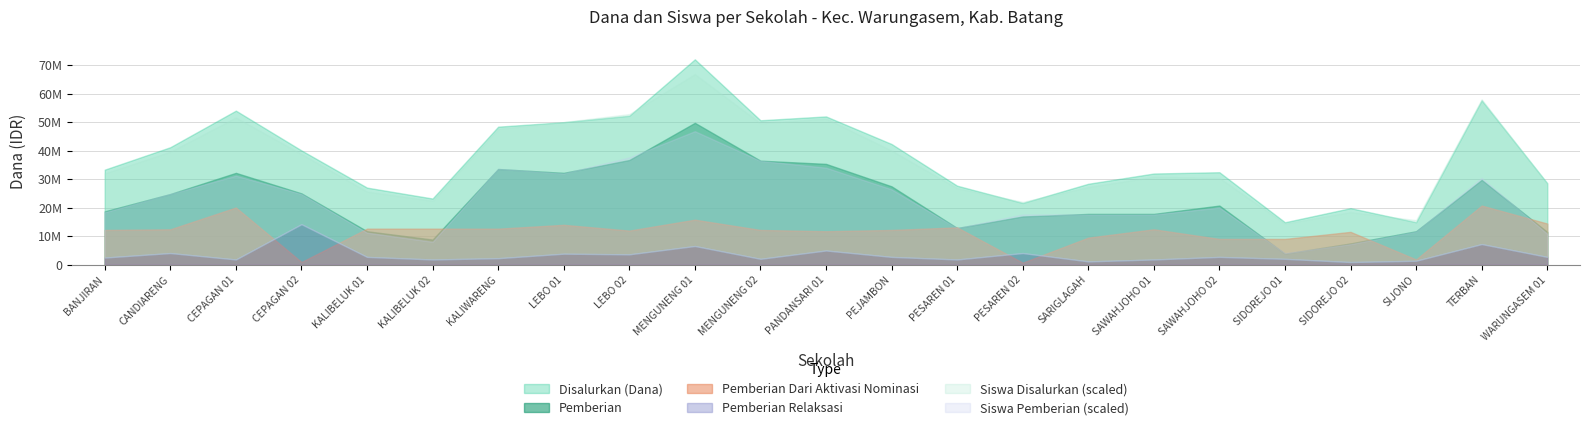

What is the label of the 7th point from the right?

SD NEGERI SAWAHJOHO 01